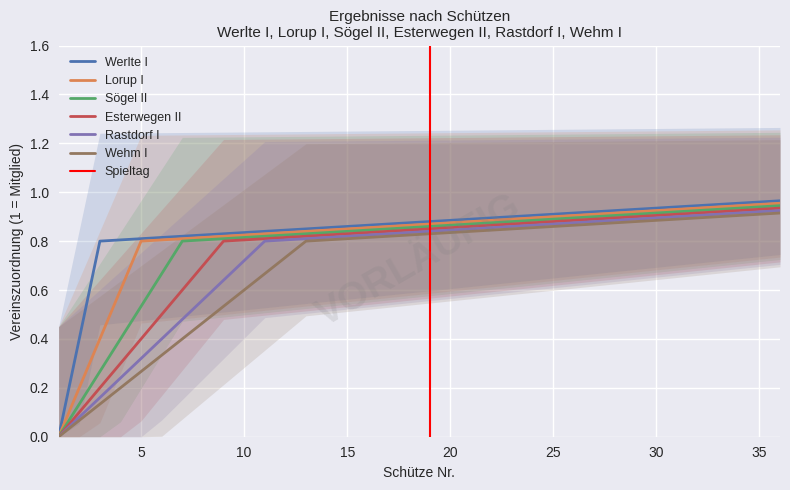

At which category does Werlte I reach its first local peak?

3